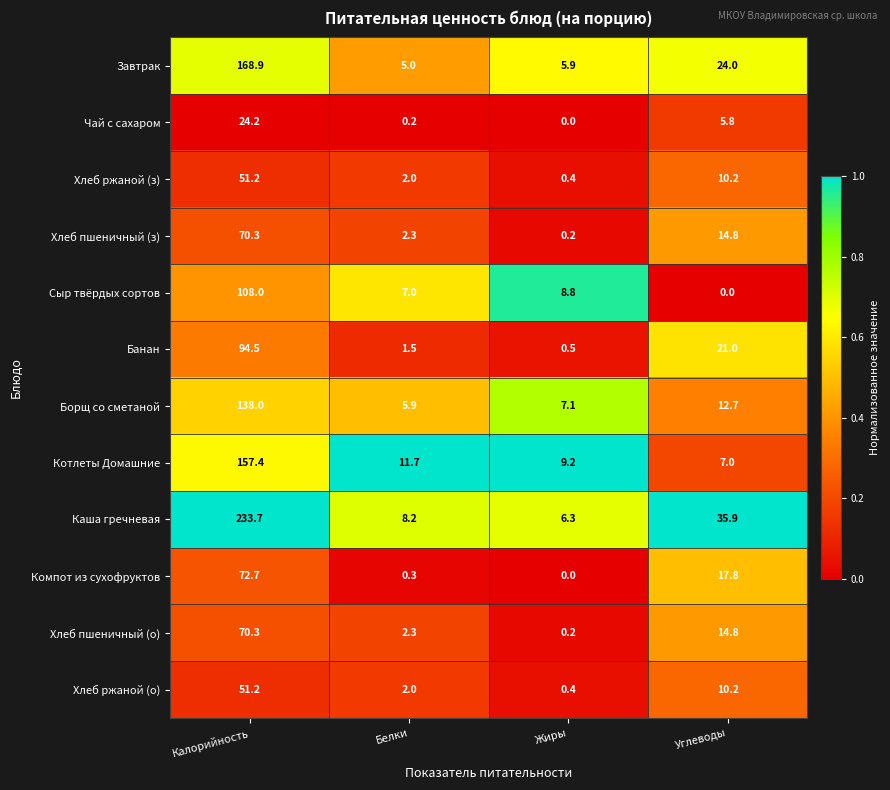

The Сыр твёрдых сортов series shows 10.2 at Белки. True or false?

False